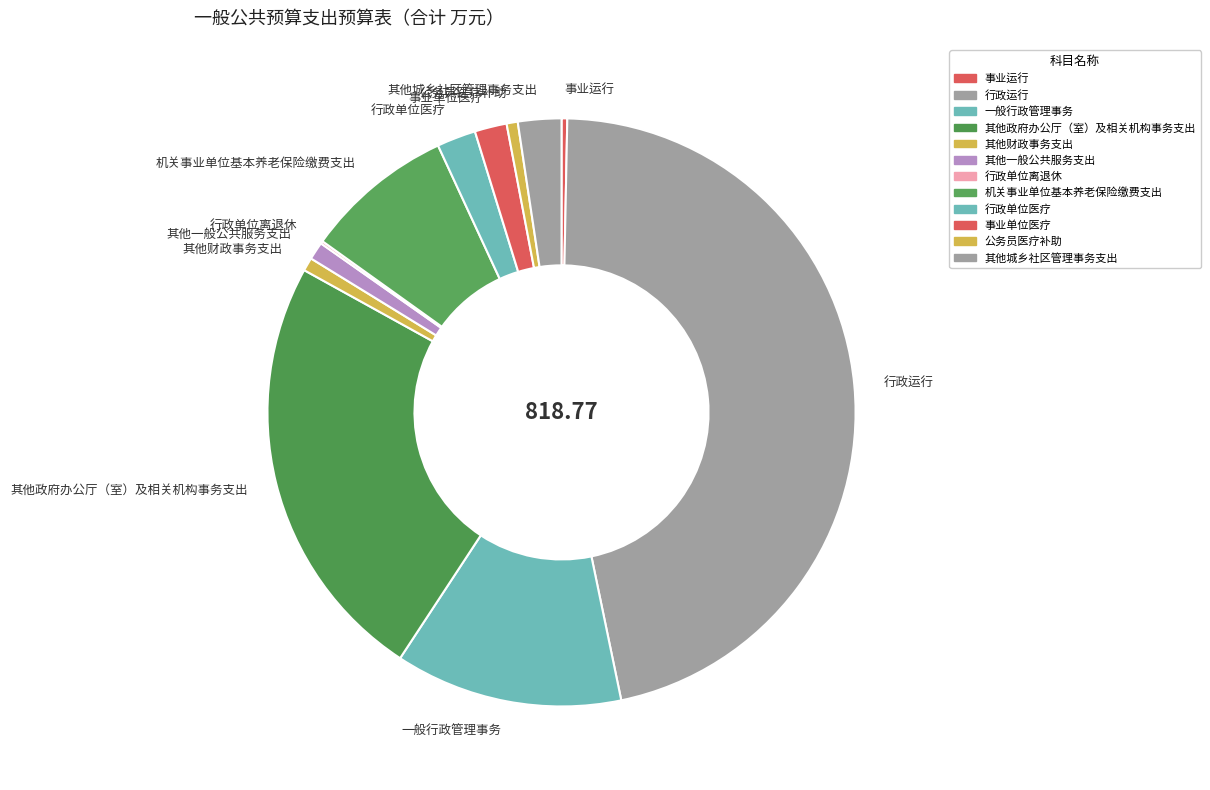

What is the largest slice in the pie chart?

行政运行